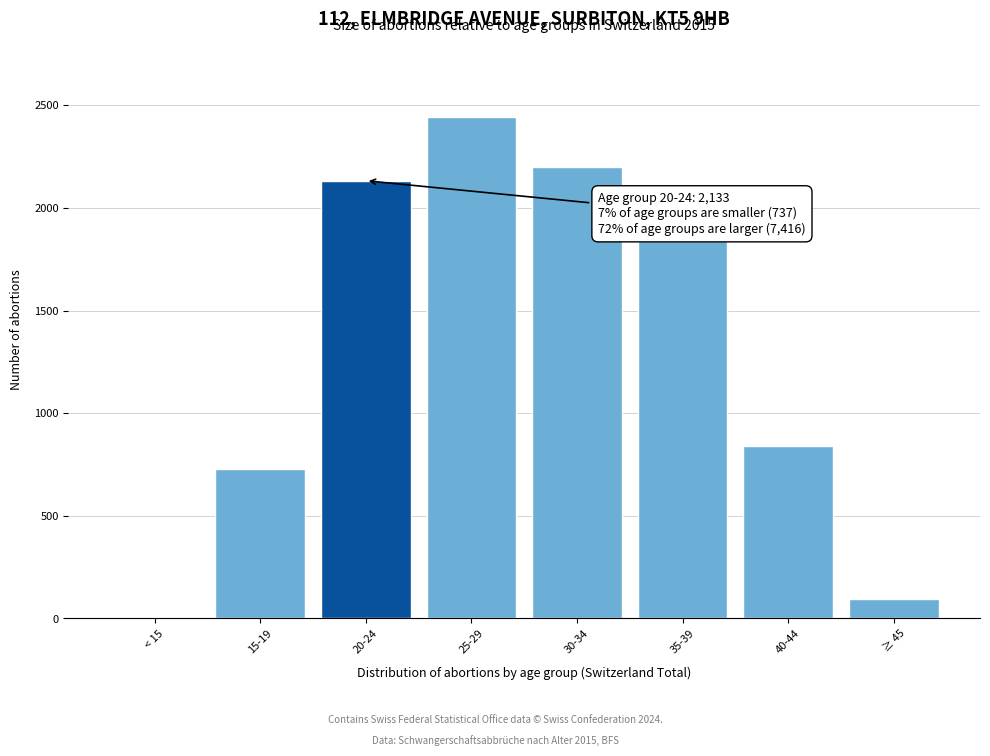

Reading left to right, extract all data points from this chart.

< 15=9	15-19=728	20-24=2133	25-29=2445	30-34=2200	35-39=1837	40-44=839	≥ 45=95